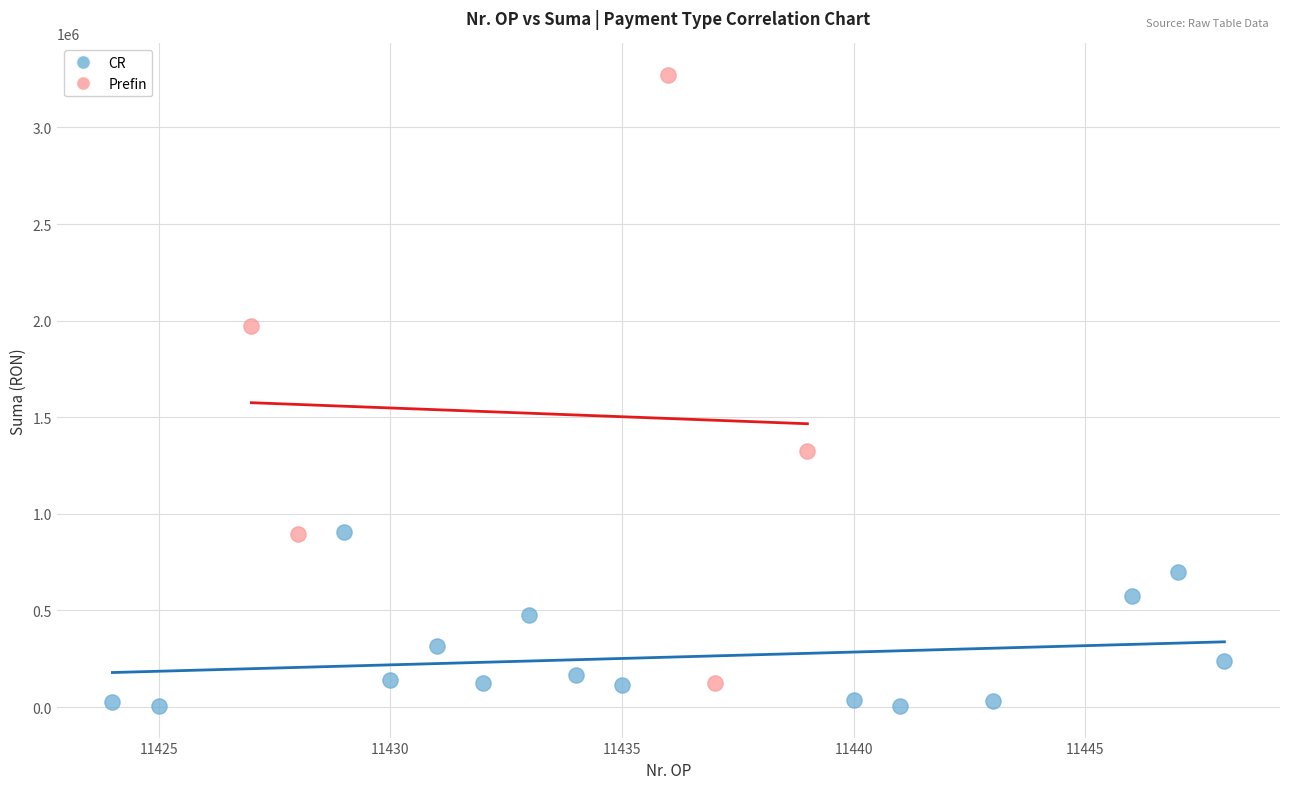

Which series contains the lowest Y value?

CR